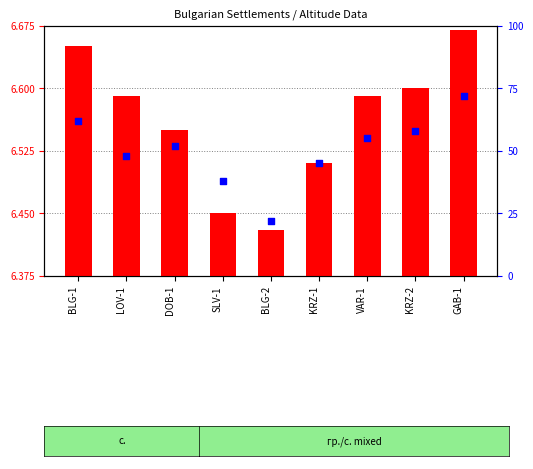

Is the value of transformed count at DOB-1 greater than the value of percentile rank within the sample at KRZ-1?

No